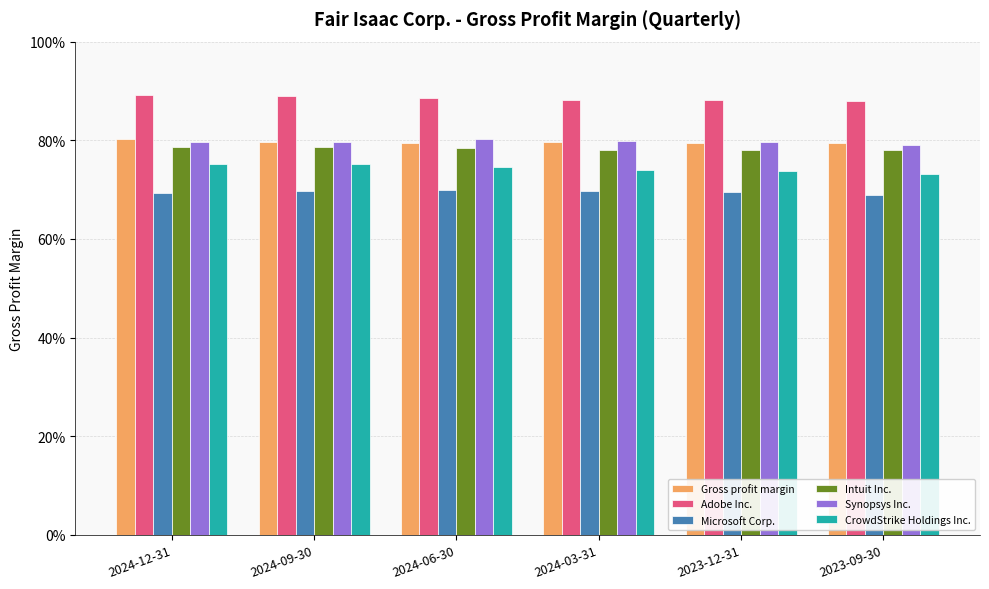

At how many categories does at least one series exceed 0?

6